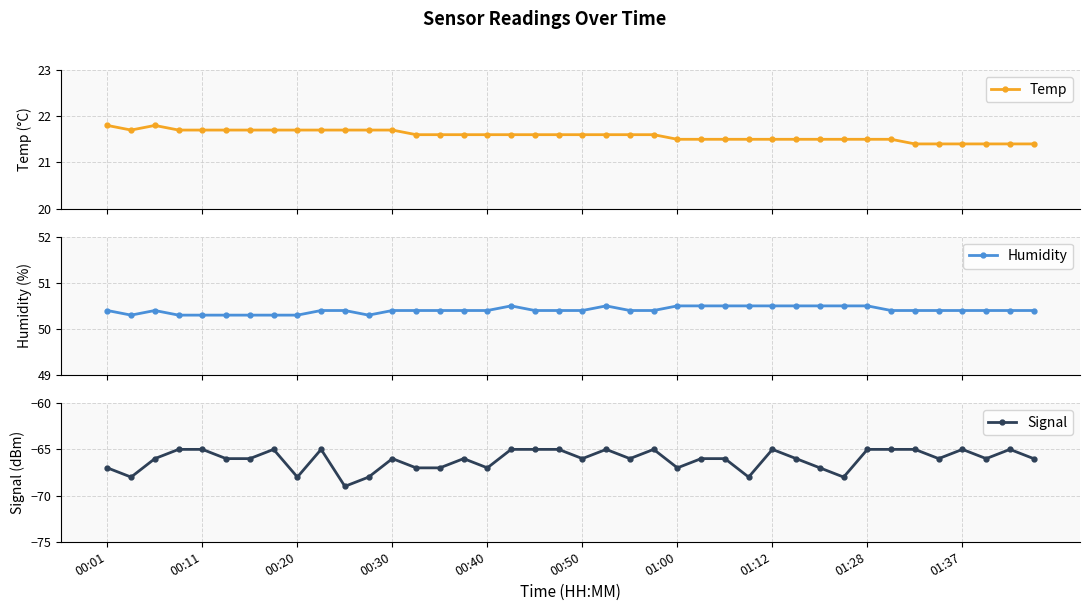

What is the value of the Temp point at the 29th from the left?

21.5